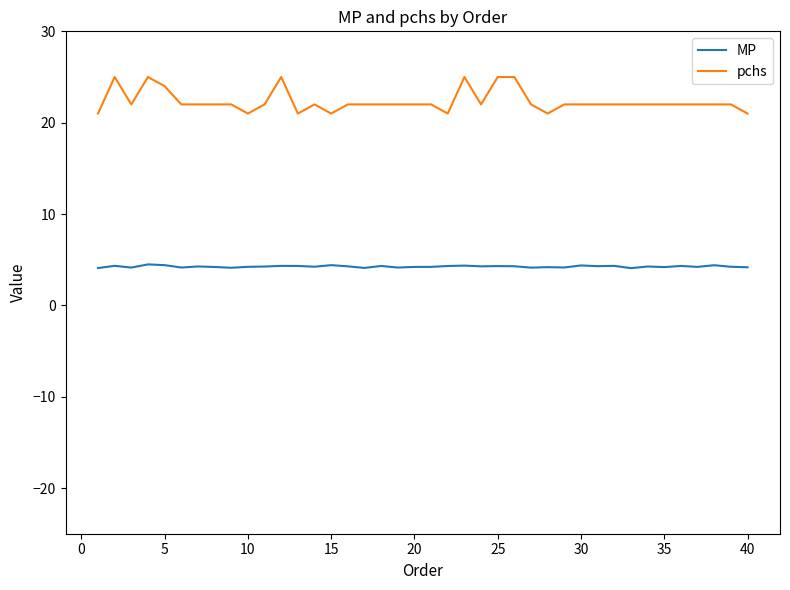

What is the lowest value of the pchs series?

21.0